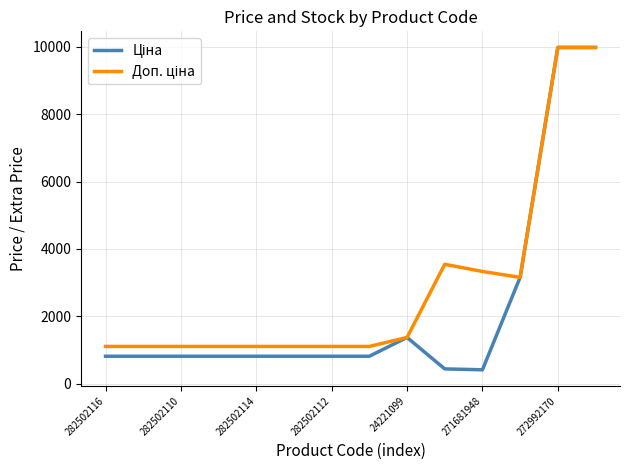

What is the maximum value shown in the chart?

9975.0